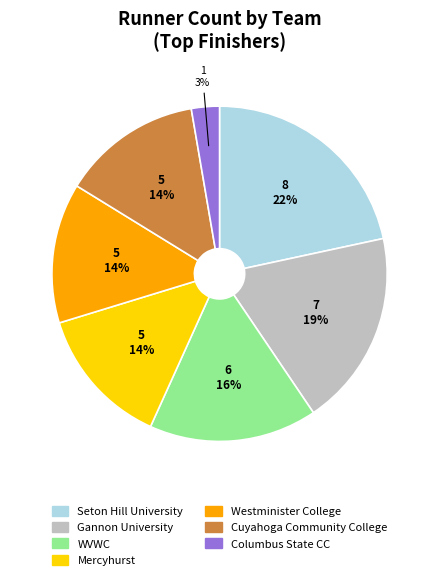

How many segments does this pie chart have?

7